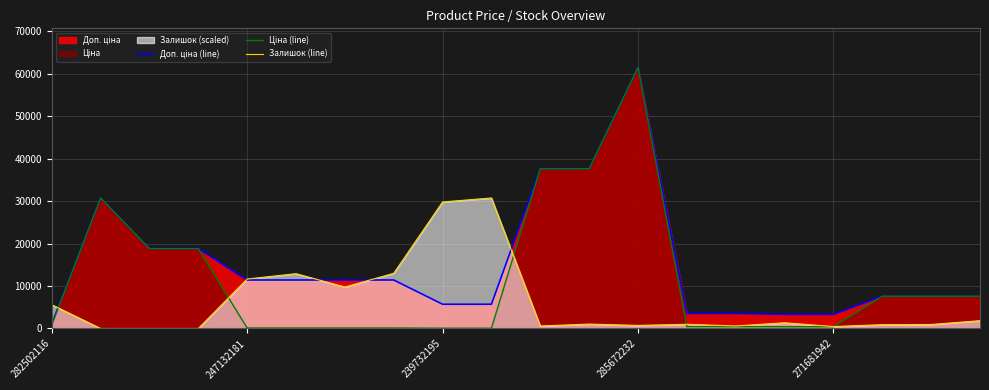

What is the maximum value shown in the chart?

61434.3